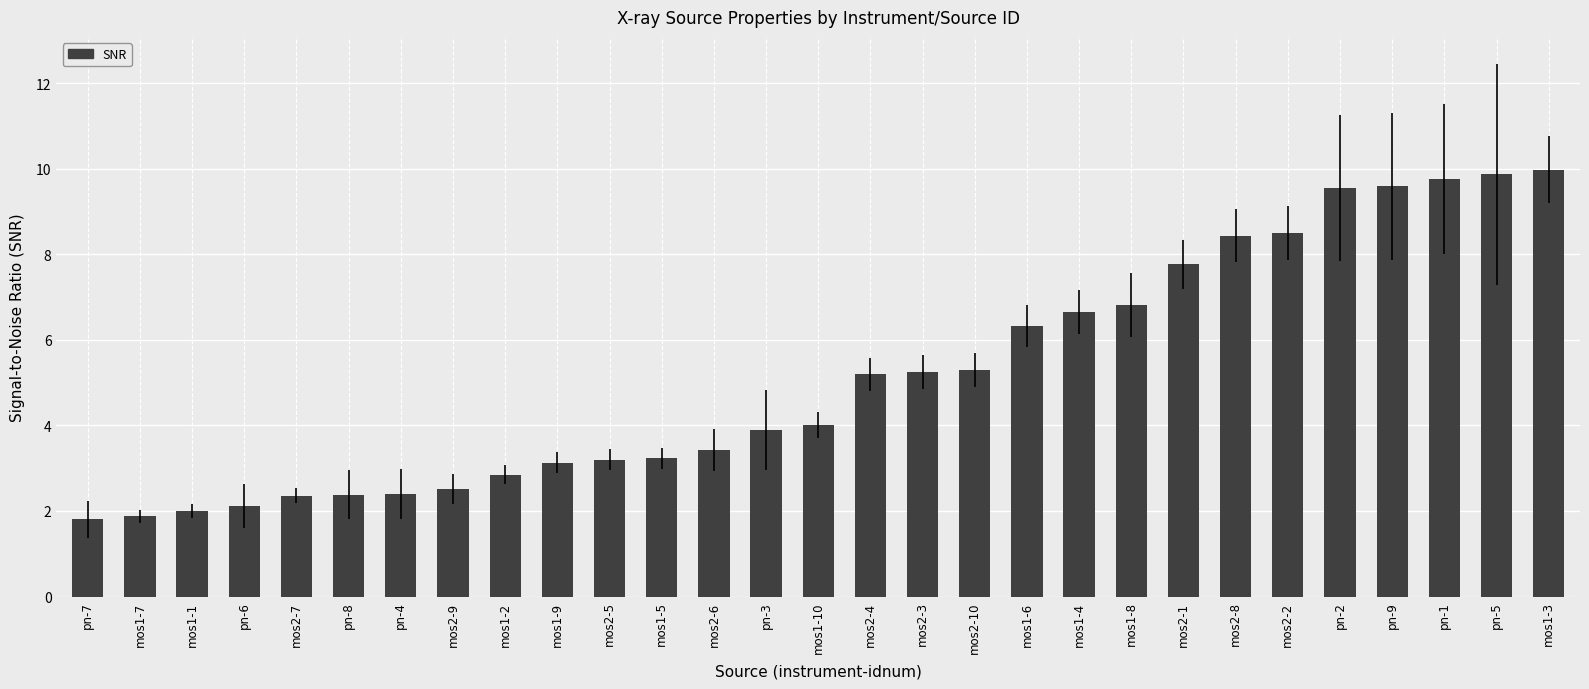

Reading right to left, what are all the values shown in this chart?

10.0	9.9	9.8	9.6	9.6	8.5	8.4	7.8	6.8	6.7	6.3	5.3	5.3	5.2	4.0	3.9	3.4	3.2	3.2	3.1	2.8	2.5	2.4	2.4	2.4	2.1	2.0	1.9	1.8